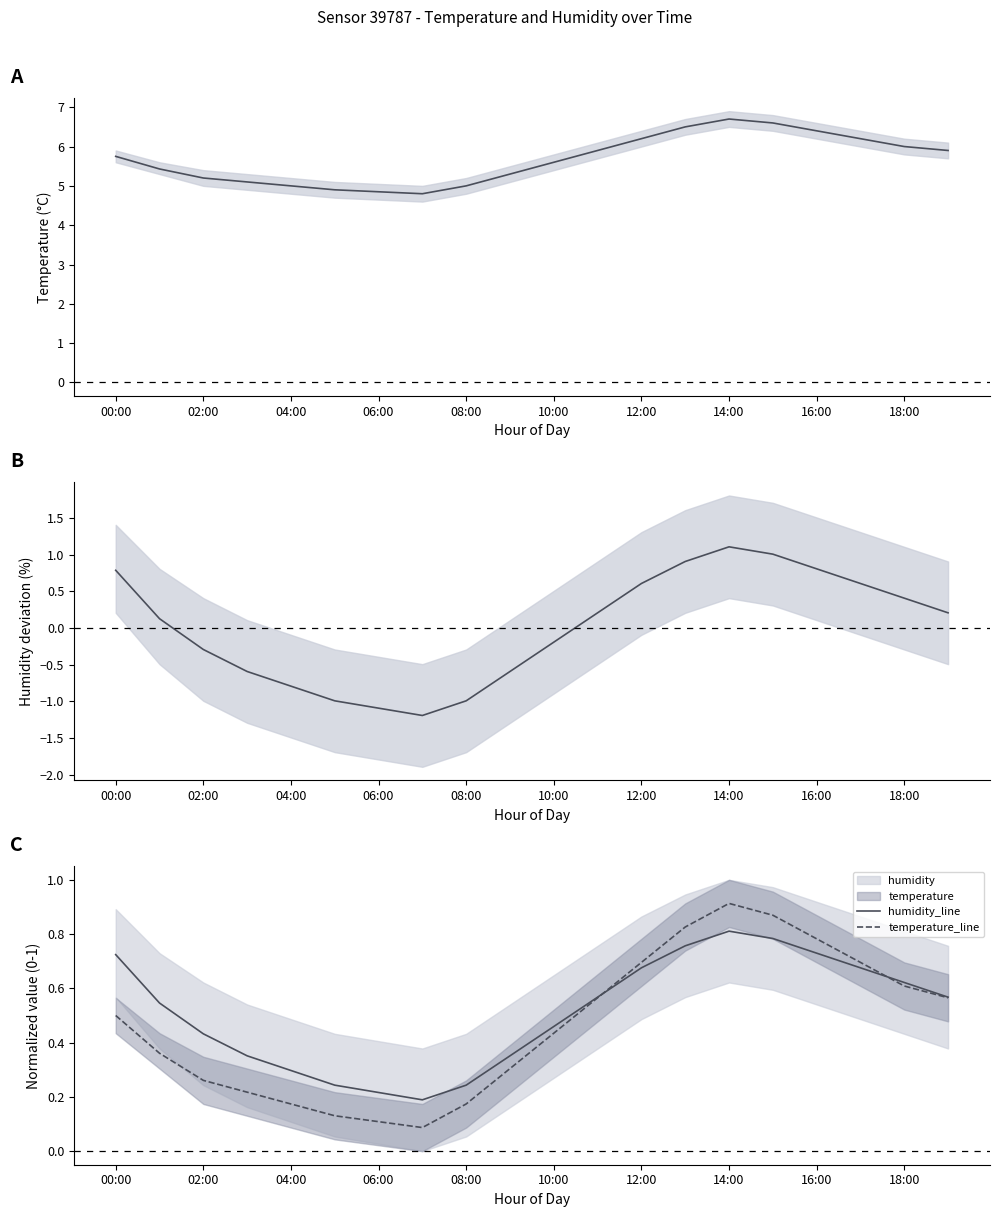

At how many categories does at least one series exceed 4?

20